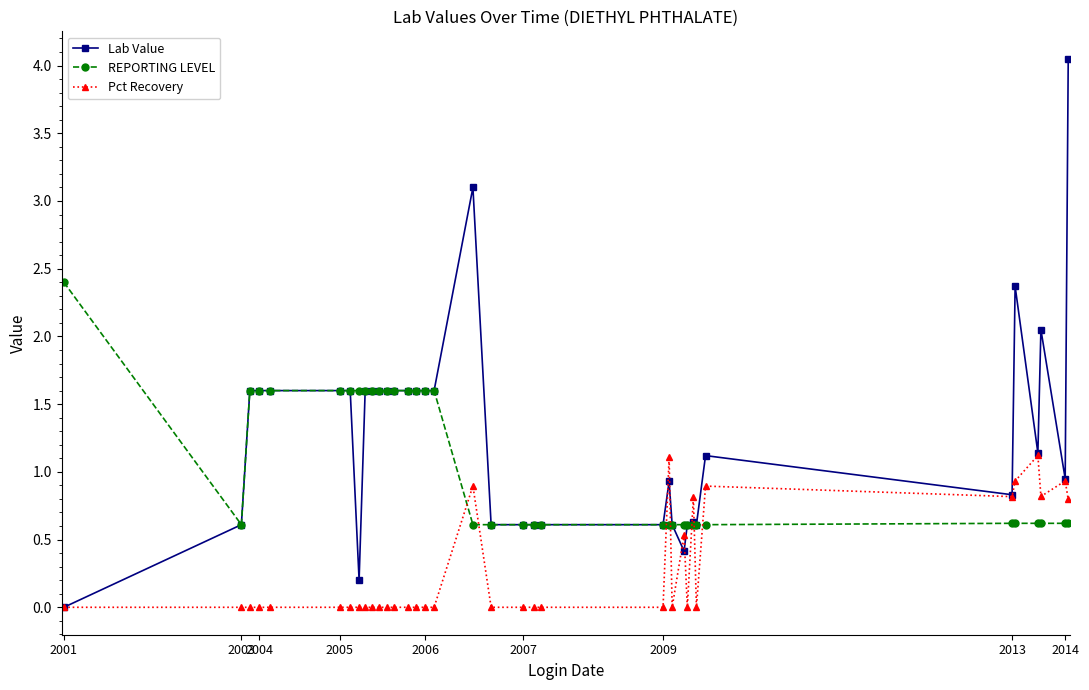

What is the minimum value for REPORTING LEVEL?

0.6